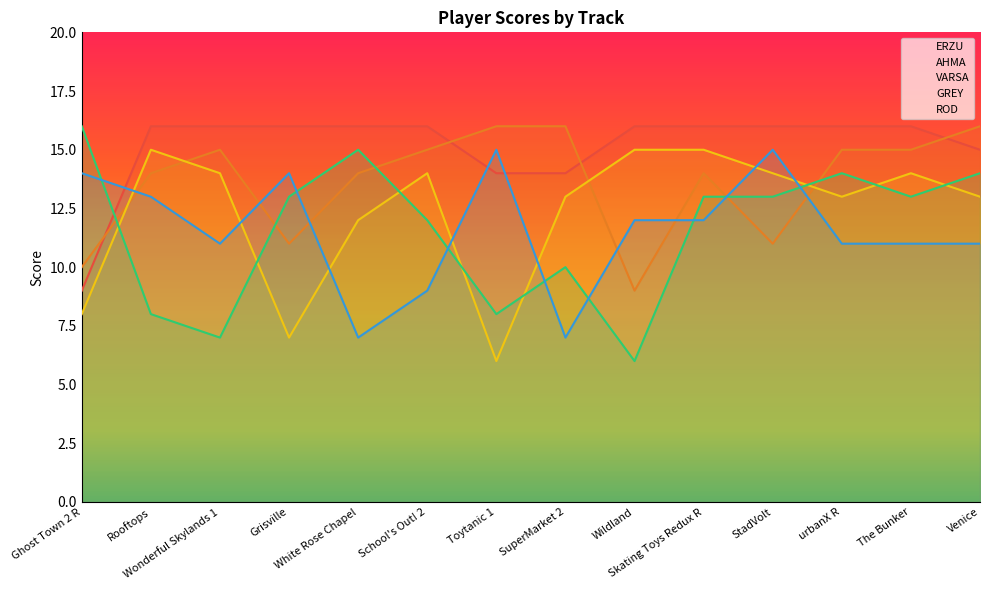

What is the difference between the second highest and minimum values in the GREY series?

9